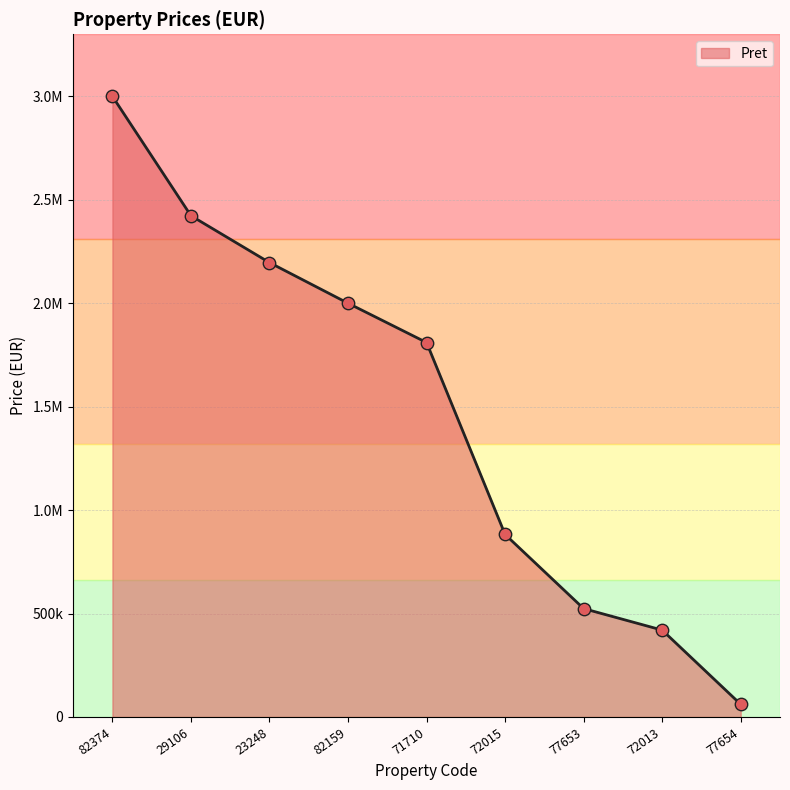

Is this an area chart (filled region under the line)?

Yes